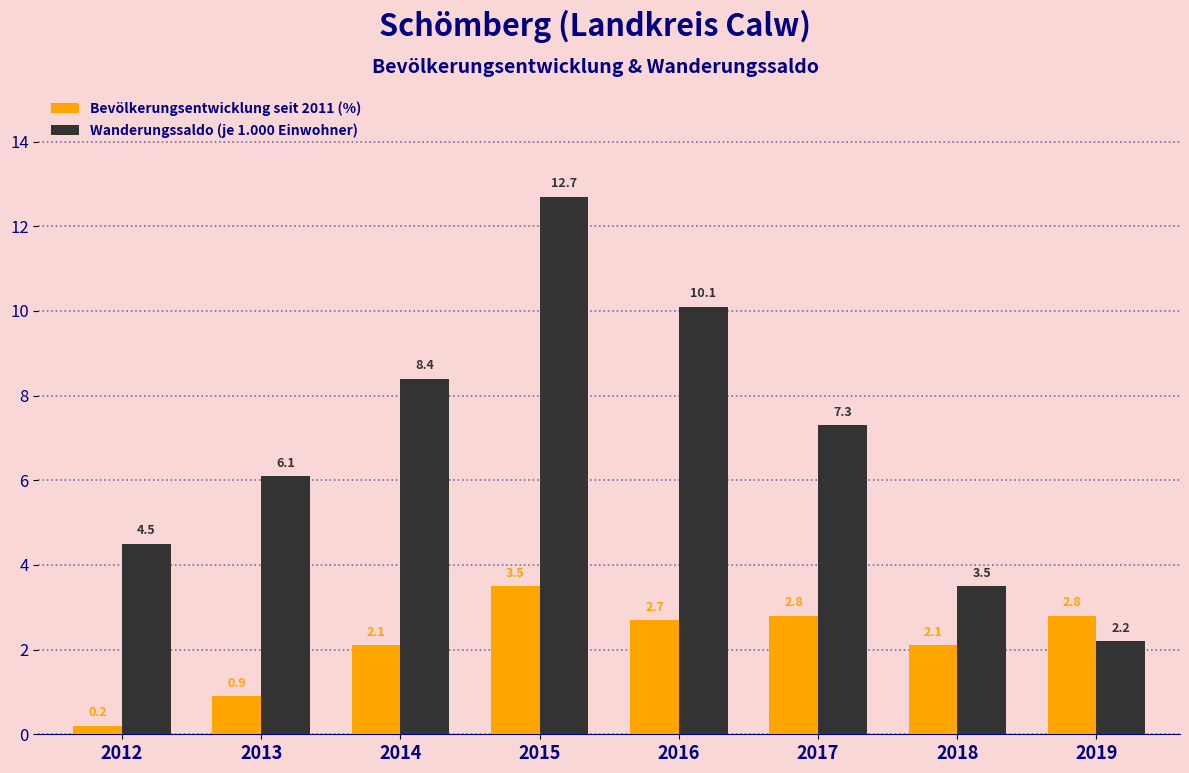

Reading right to left, transcribe all the data shown in this chart.

Bevölkerungsentwicklung seit 2011 (%): 2019=2.8	2018=2.1	2017=2.8	2016=2.7	2015=3.5	2014=2.1	2013=0.9	2012=0.2
Wanderungssaldo (je 1.000 Einwohner): 2019=2.2	2018=3.5	2017=7.3	2016=10.1	2015=12.7	2014=8.4	2013=6.1	2012=4.5